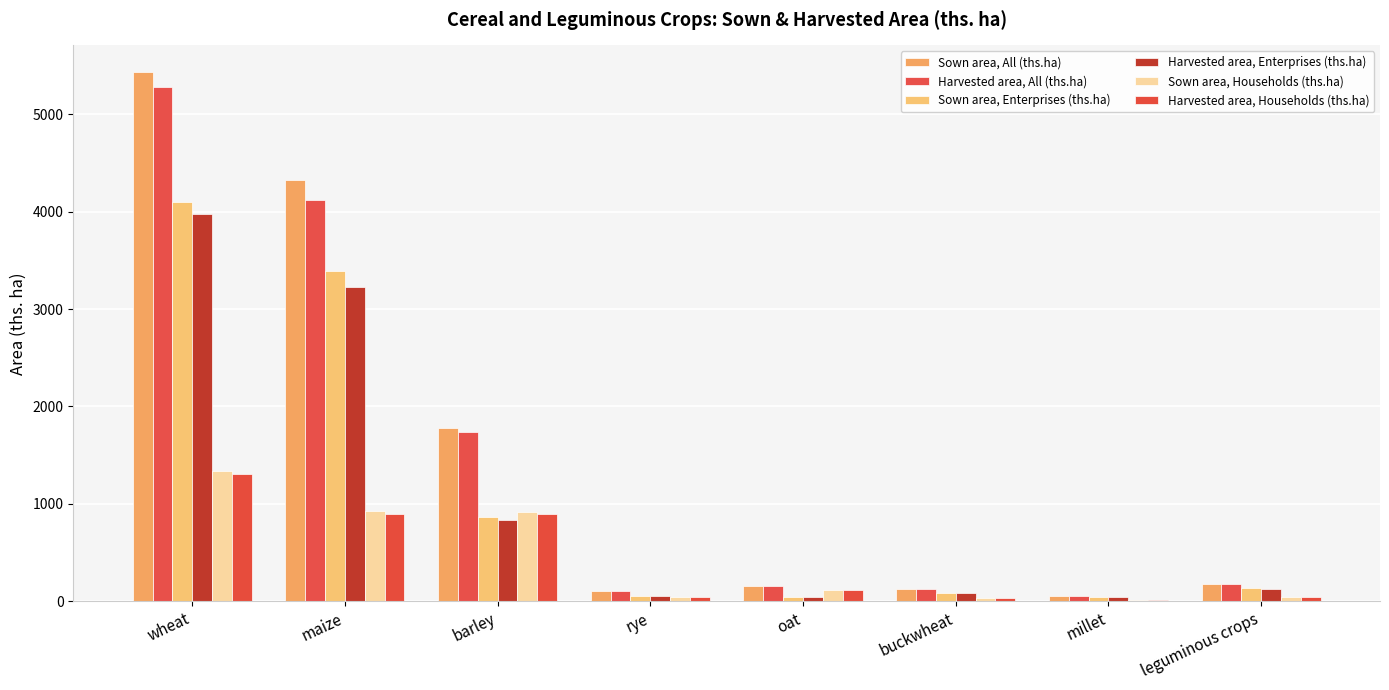

What are all the series names shown in the legend?

Sown area, All (ths.ha), Harvested area, All (ths.ha), Sown area, Enterprises (ths.ha), Harvested area, Enterprises (ths.ha), Sown area, Households (ths.ha), Harvested area, Households (ths.ha)